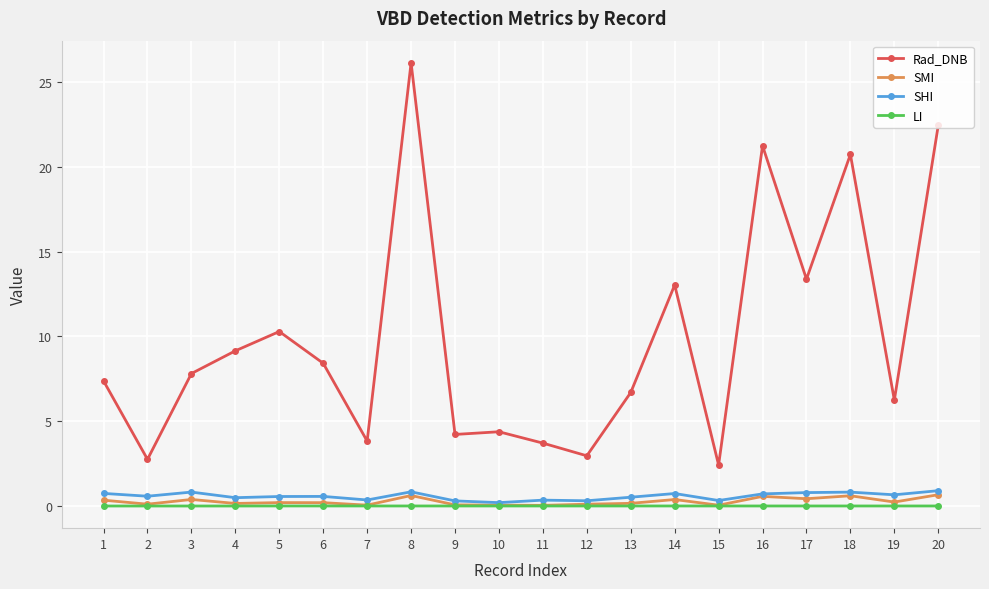

What is the highest value of the SMI series?

0.7